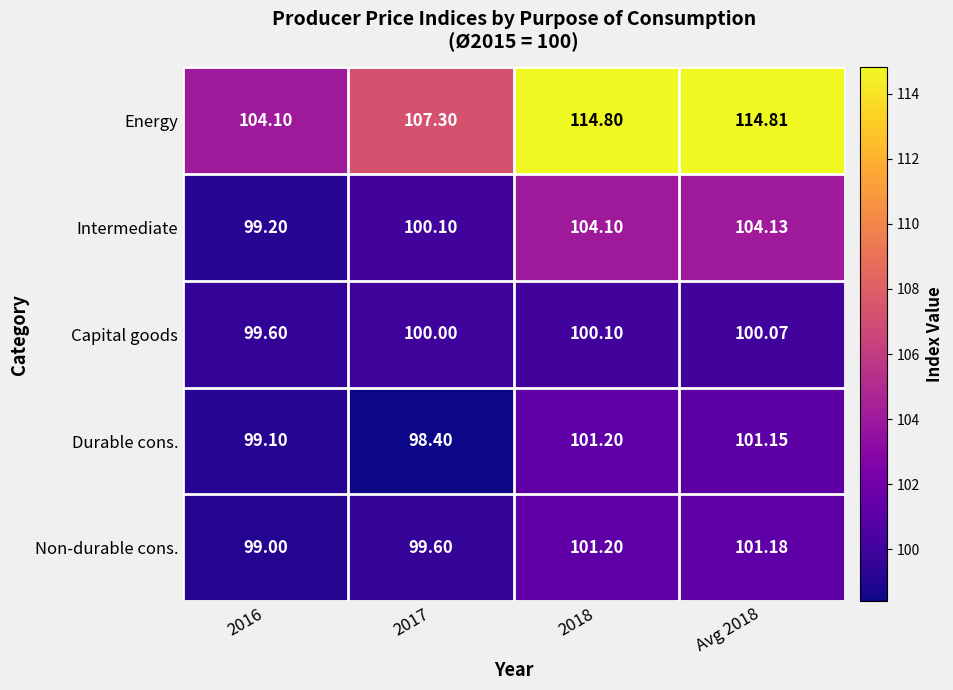

Which label corresponds to the largest value in the chart?

Avg 2018